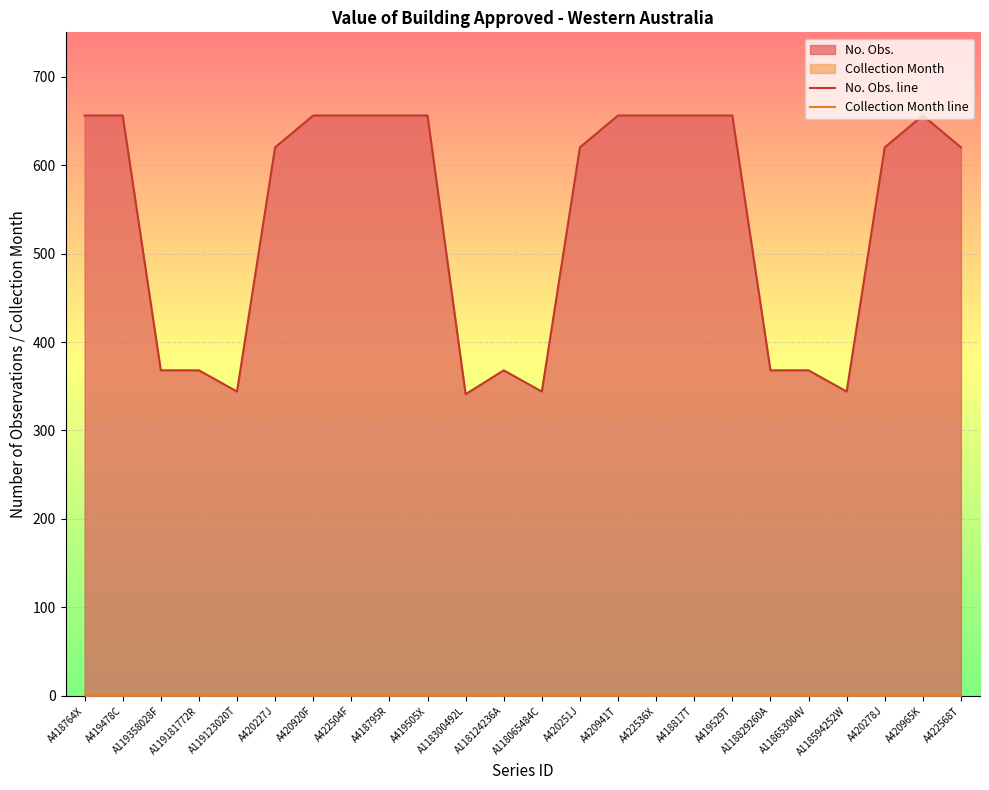

The value of Collection Month line at A118065484C is 1. True or false?

True